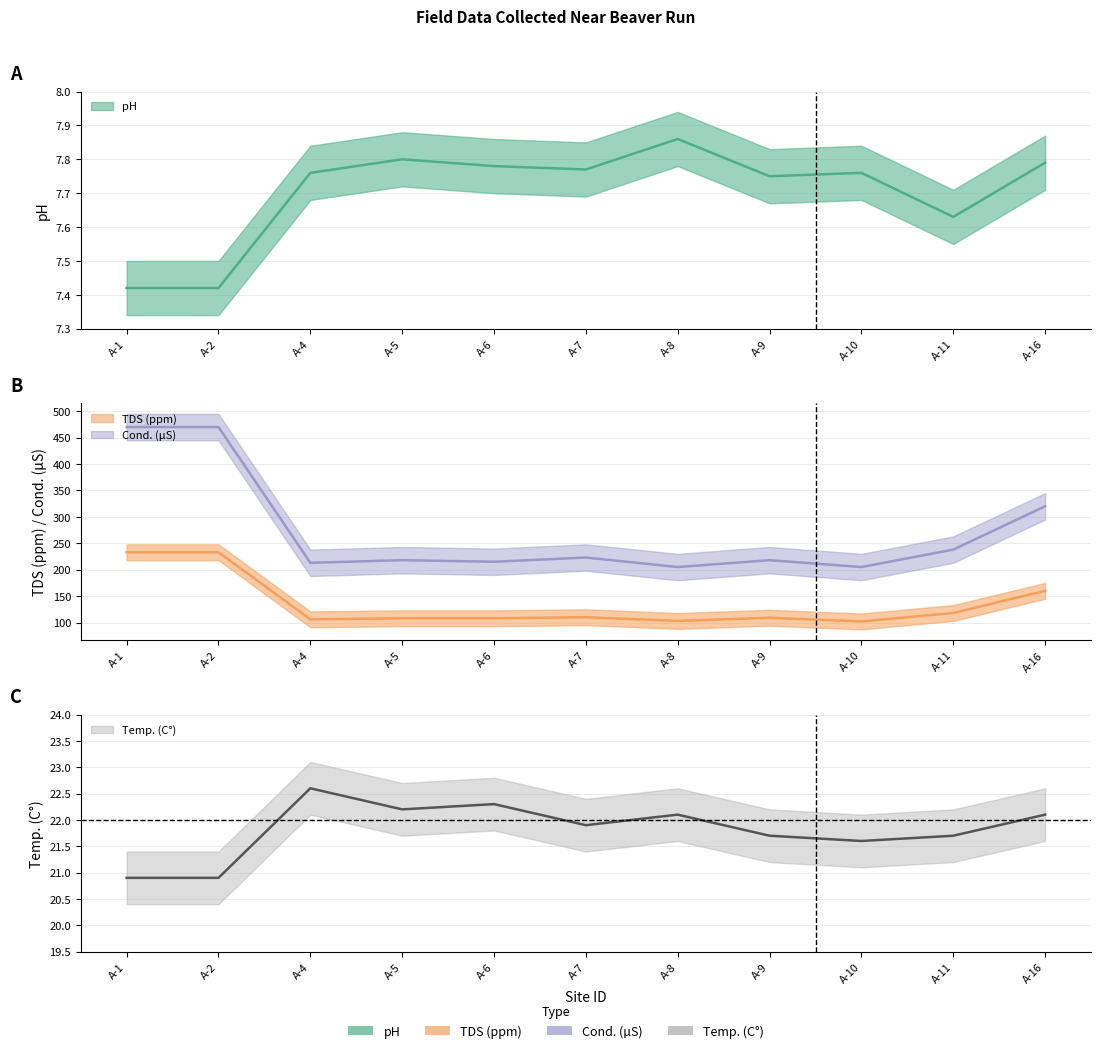

At A-7, list the series in order from smallest to largest.

pH, Temp. (C°), TDS (ppm), Cond. (µS)